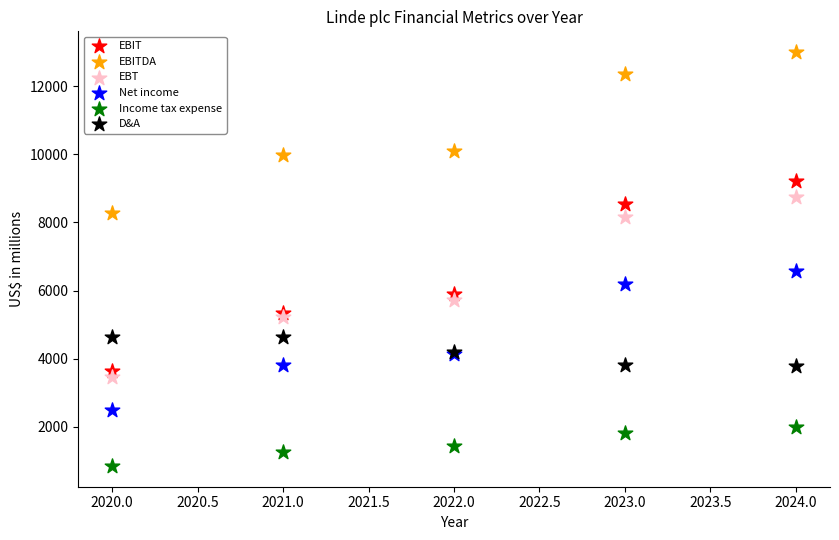

Across all series, what Y value is closest to 6925?

6565